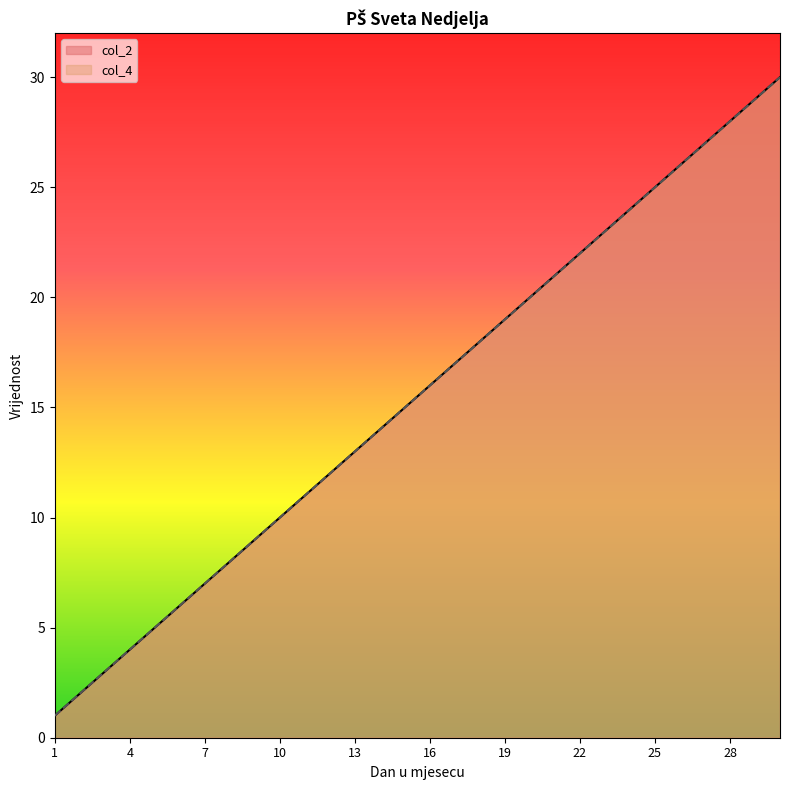

At how many categories does at least one series exceed 26?

4